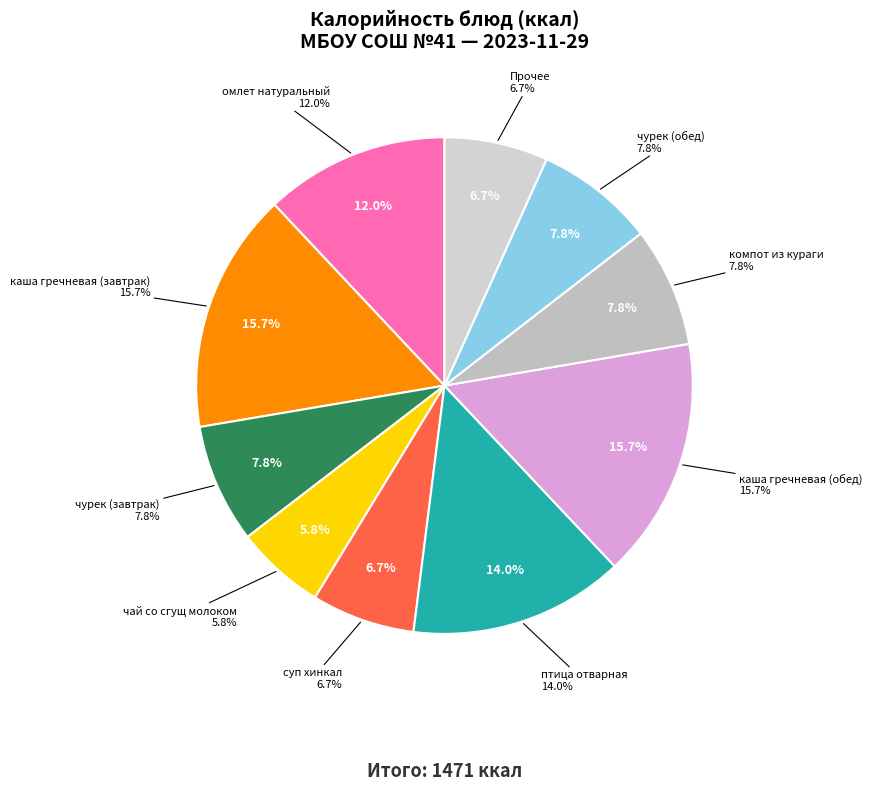

Is it true that чай со сгущ молоком is 6% of the pie?

True